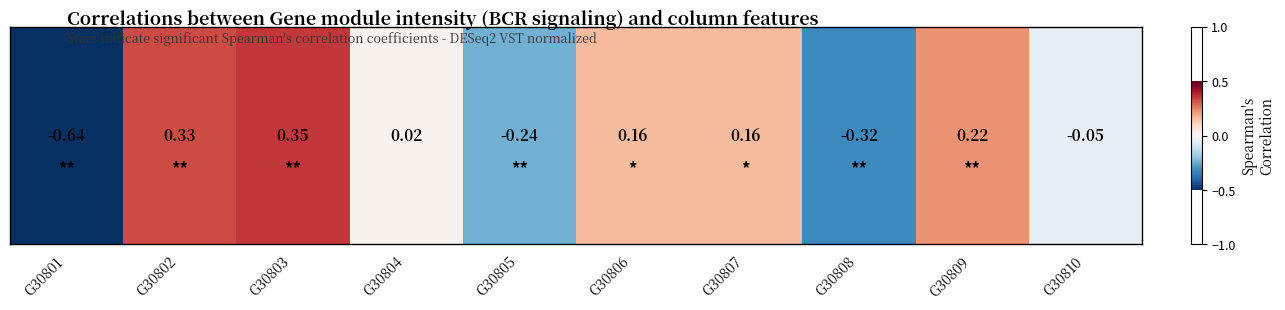

How many data points does each series have?

10